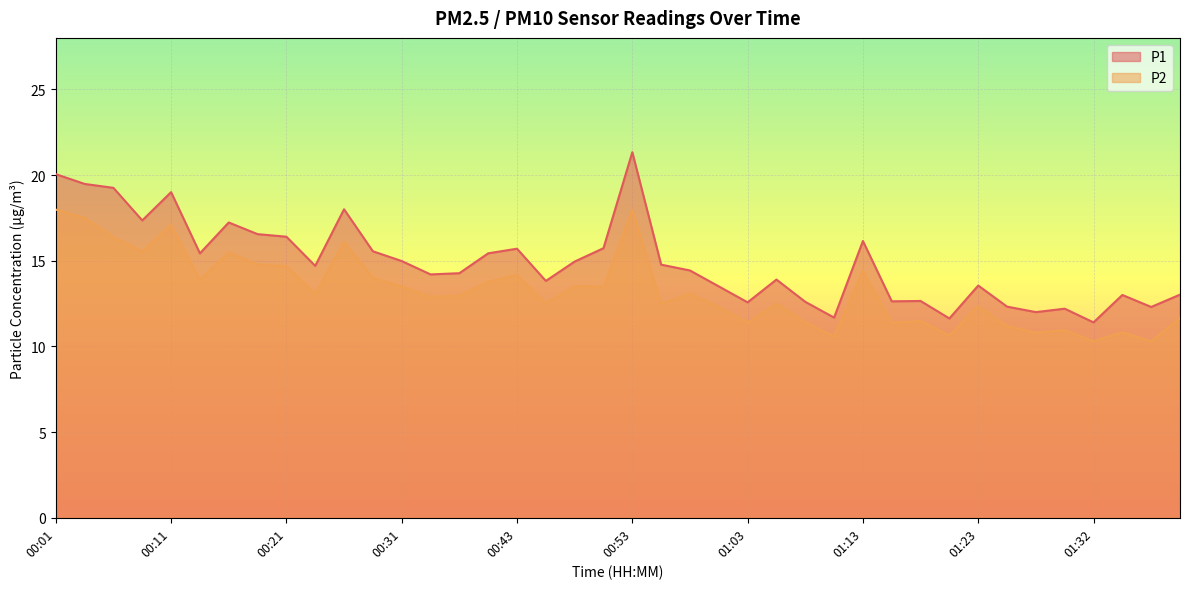

The P2 series shows 14.0 at 00:28. True or false?

True